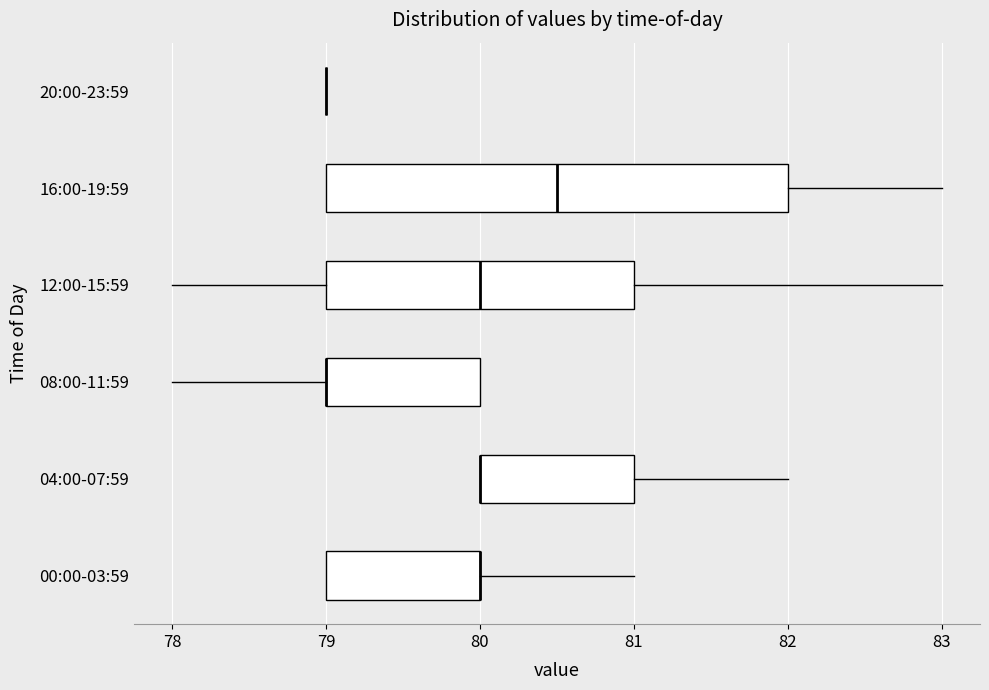

Reading bottom to top, transcribe this box plot: for each box, give where its median line is, the range the box spans, and where its two whiskers end, as read against the x-axis. The values are not printed on the chart, so give them approximately, as read against the axis.

00:00-03:59: median 80.0 (drawn on the box's right edge), box 79.0 to 80.0, whiskers 79.0 to 81.0
04:00-07:59: median 80.0 (drawn on the box's left edge), box 80.0 to 81.0, whiskers 80.0 to 82.0
08:00-11:59: median 79.0 (drawn on the box's left edge), box 79.0 to 80.0, whiskers 78.0 to 80.0
12:00-15:59: median 80.0, box 79.0 to 81.0, whiskers 78.0 to 83.0
16:00-19:59: median 80.5, box 79.0 to 82.0, whiskers 79.0 to 83.0
20:00-23:59: box collapsed to a line at 79.0, whiskers 79.0 to 79.0